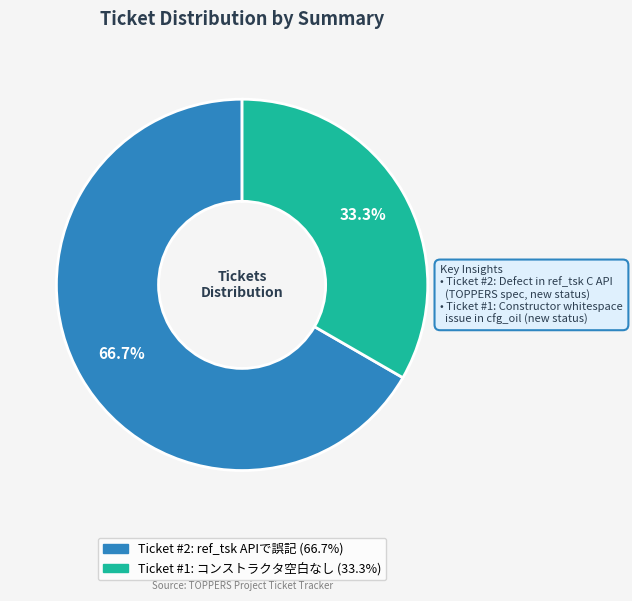

Is there any slice that represents more than half of the pie?

Yes